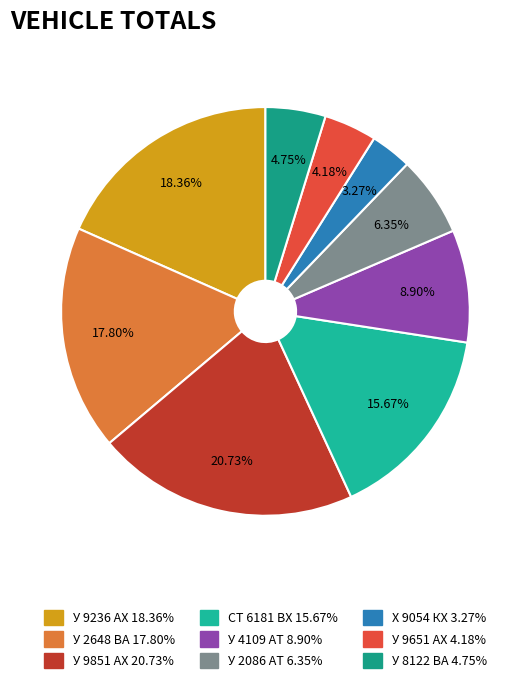

Is it true that У 2086 АТ is 1% of the pie?

False